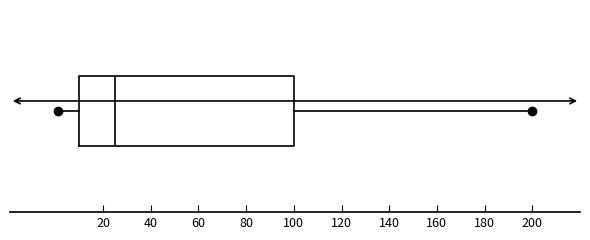

Where does the median line of the box sit on the x-axis? The values are not printed on the chart, so give them approximately, as read against the axis.

26